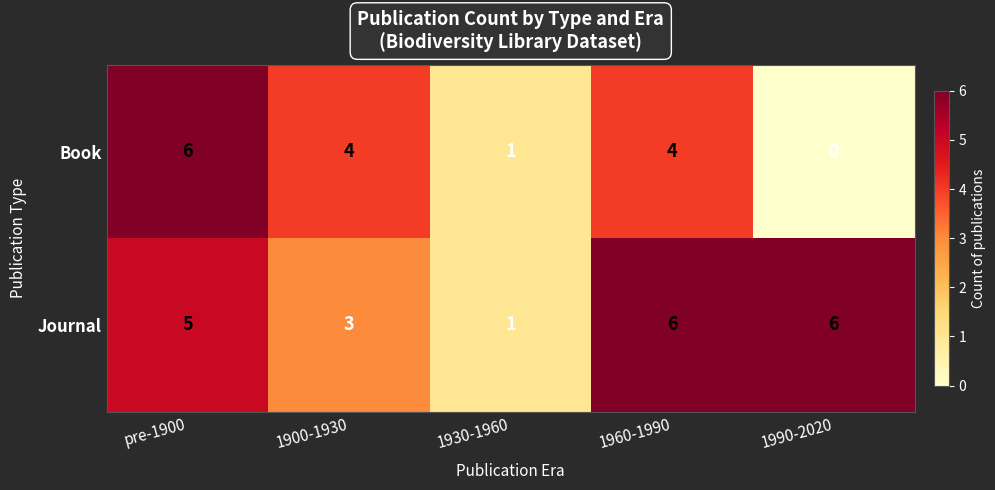

How many values in the Book series are below 4?

2